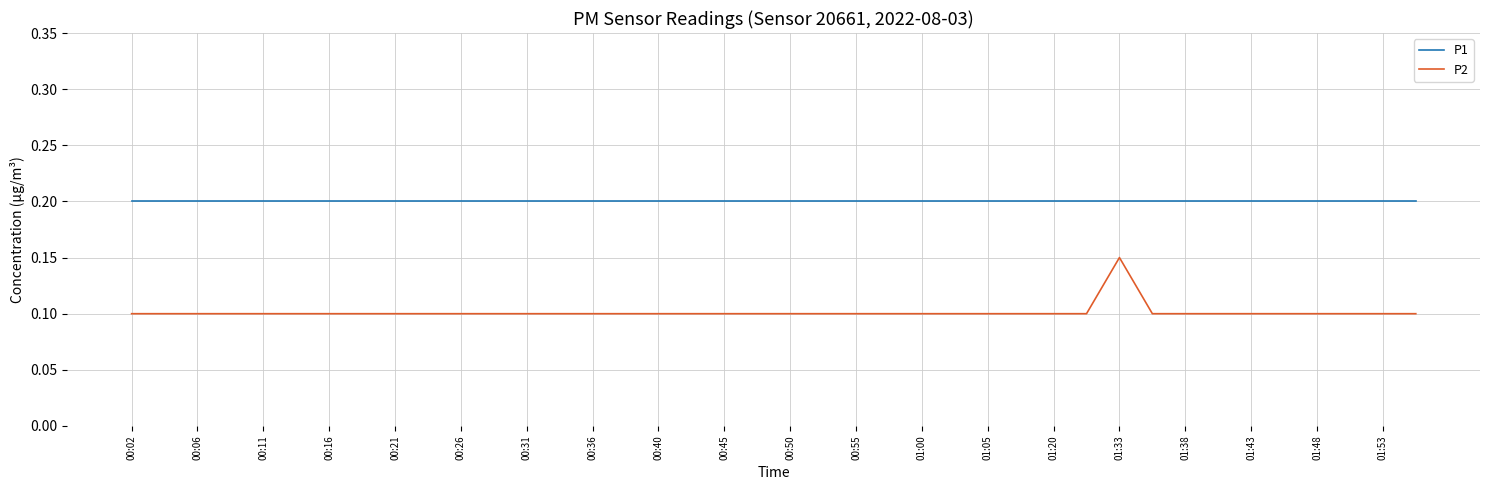

Which series has the largest range (max minus min)?

P2